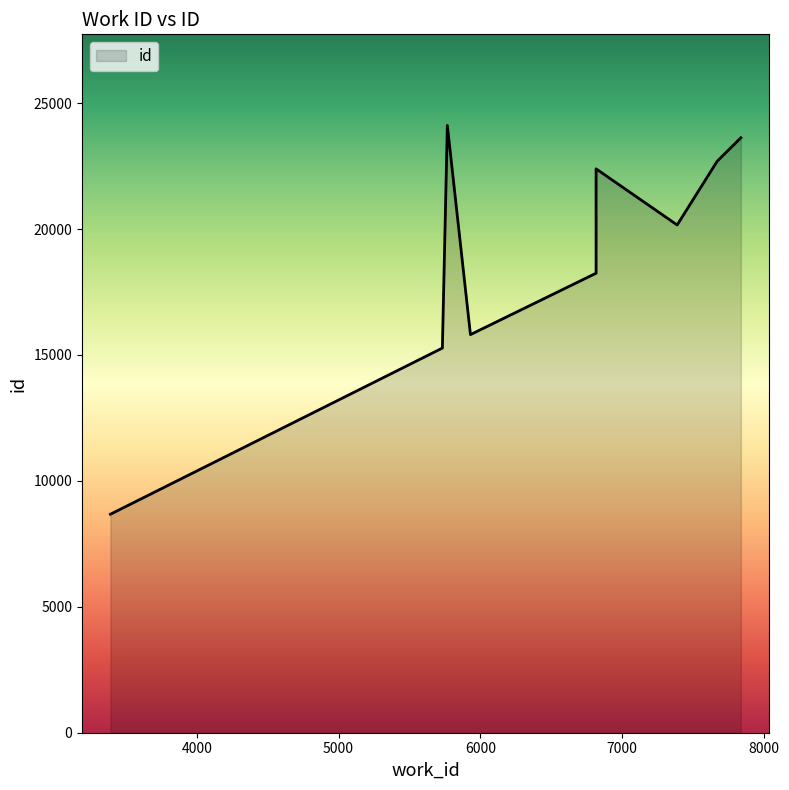

What is the greatest value displayed?

24116